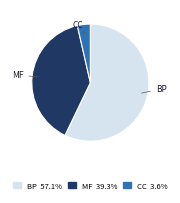

Which category has the smallest portion of the pie?

CC